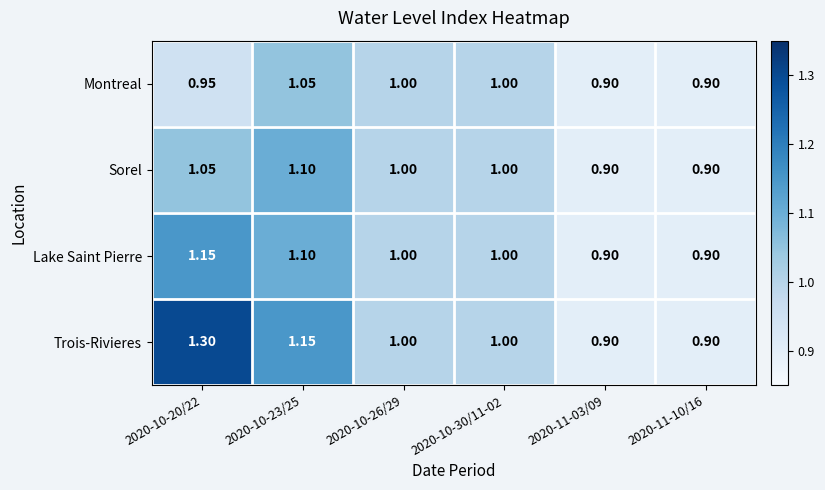

List the series in order of their peak value, lowest first.

Montreal, Sorel, Lake Saint Pierre, Trois-Rivieres